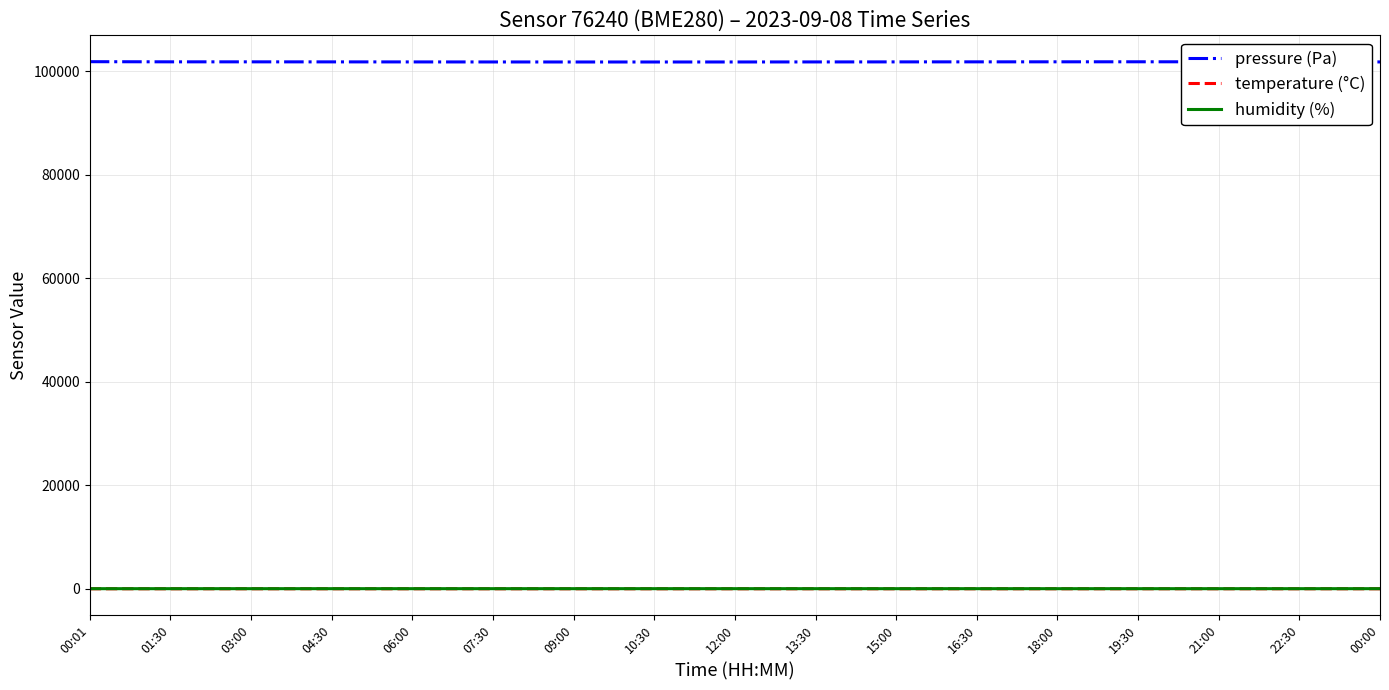

What is the maximum value shown in the chart?

101866.9